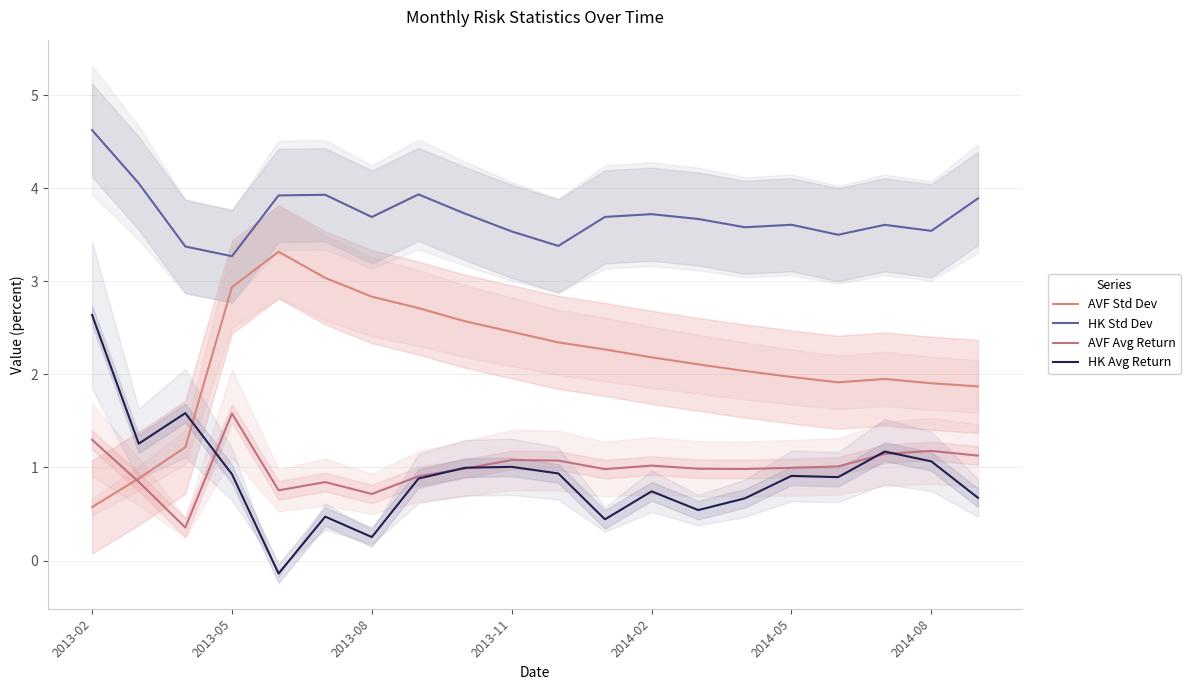

What is the highest value of the HK Avg Return series?

2.6